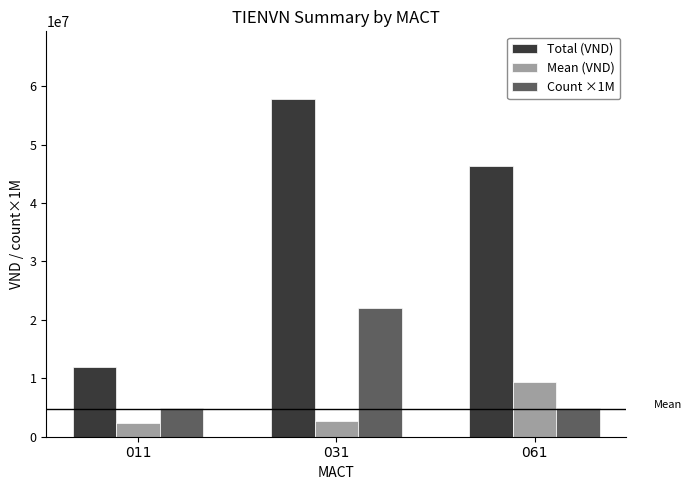

How many values in the Total (VND) series are below 46414750?

1